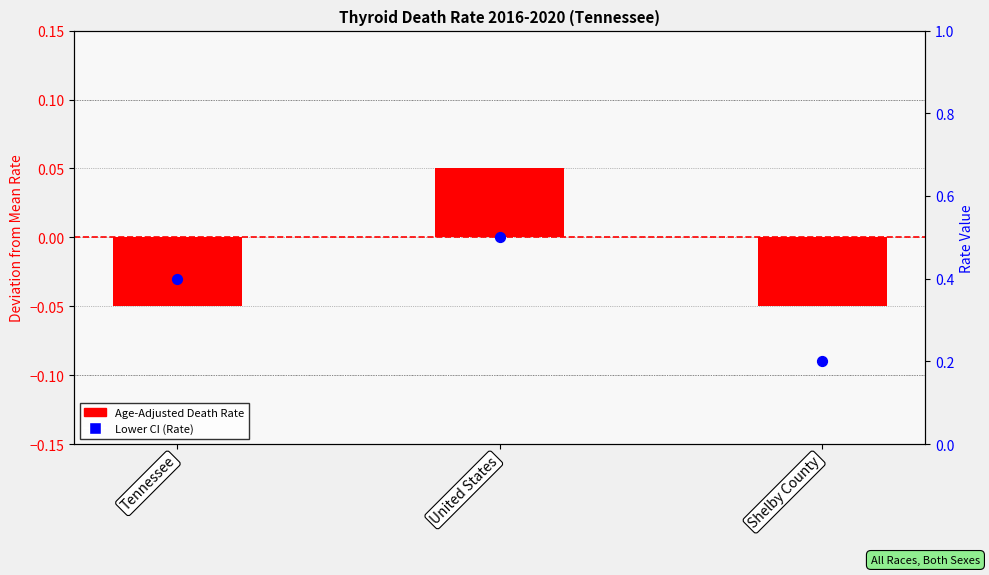

Which series has the widest spread of Y values?

Lower CI (Rate)